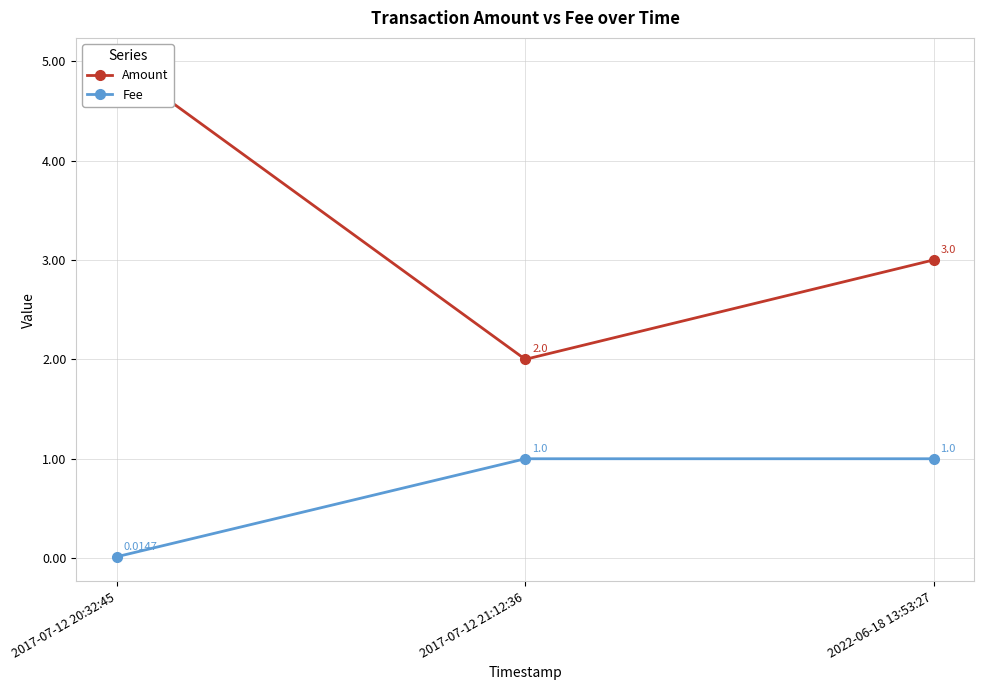

How many Amount values are between 2 and 4?

2